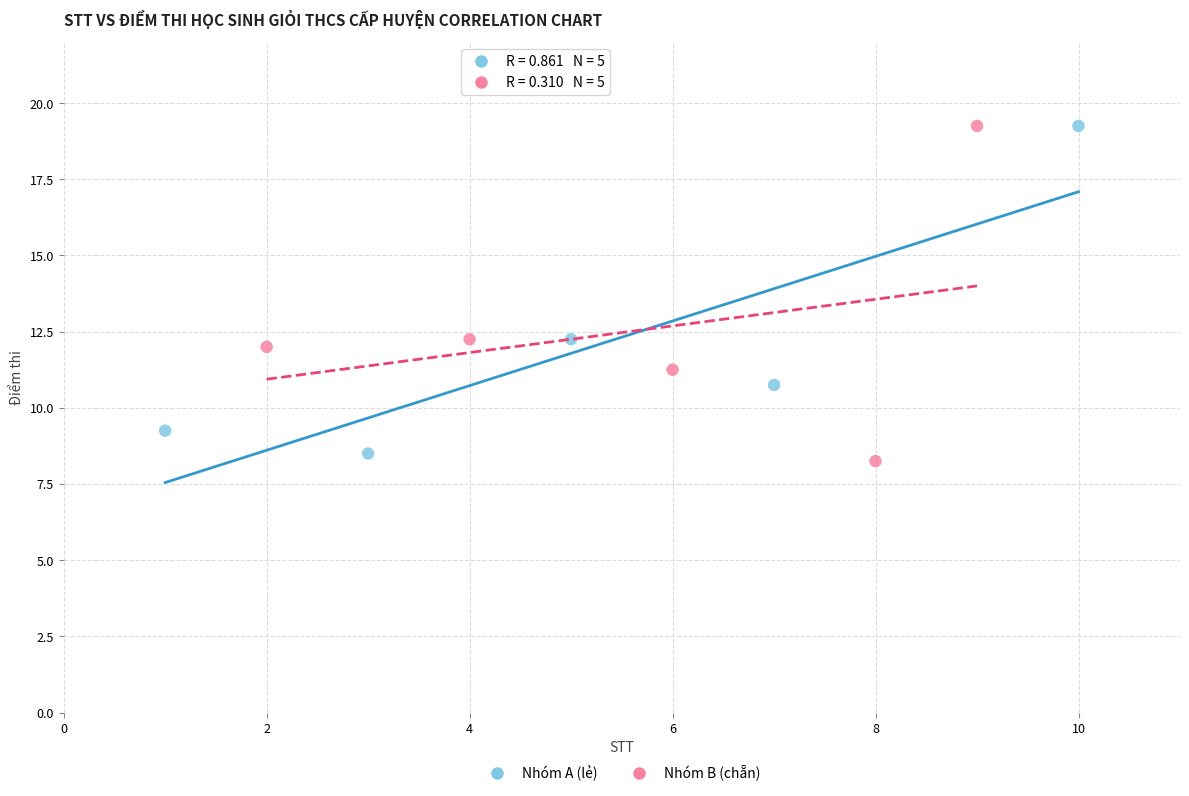

Which series has the largest Y range (max minus min)?

Nhóm B (chẵn)